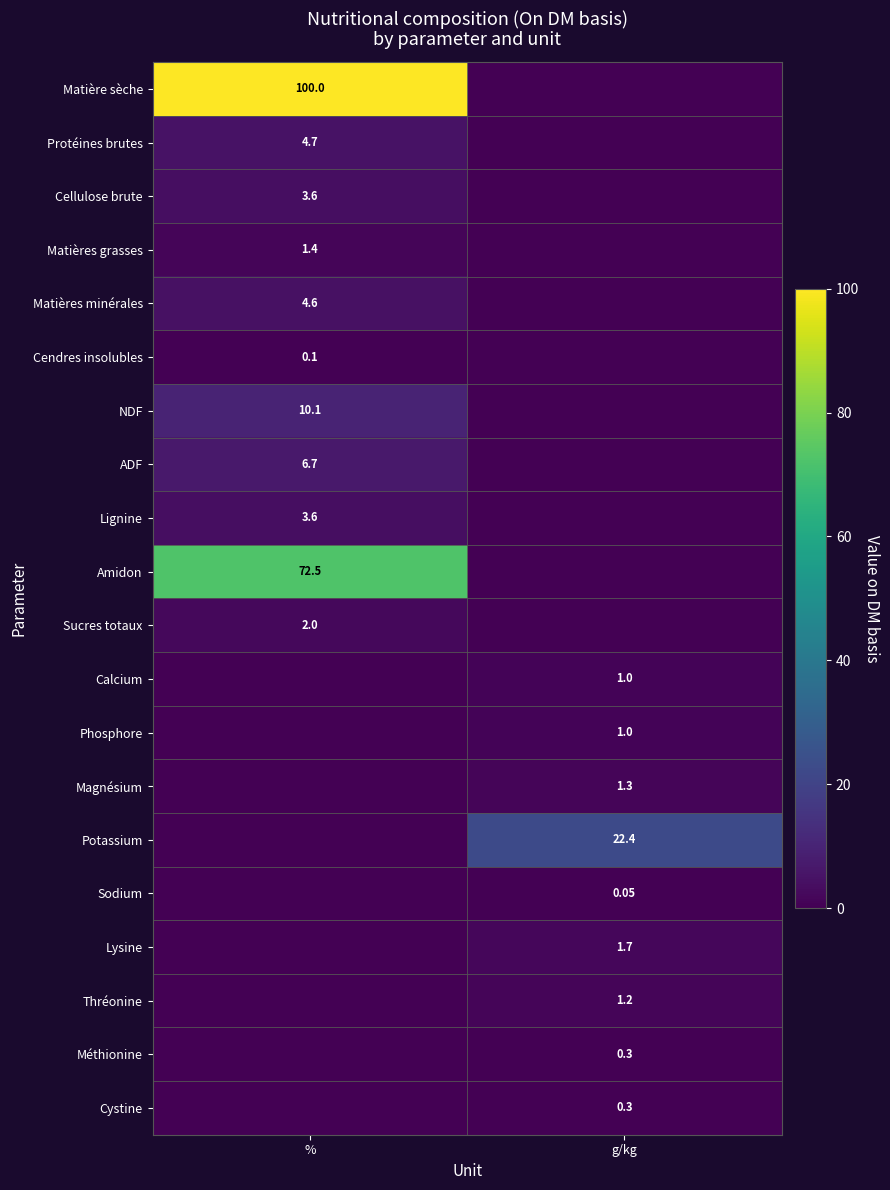

Is the value of Cellulose brute at % greater than the value of Sucres totaux at %?

Yes